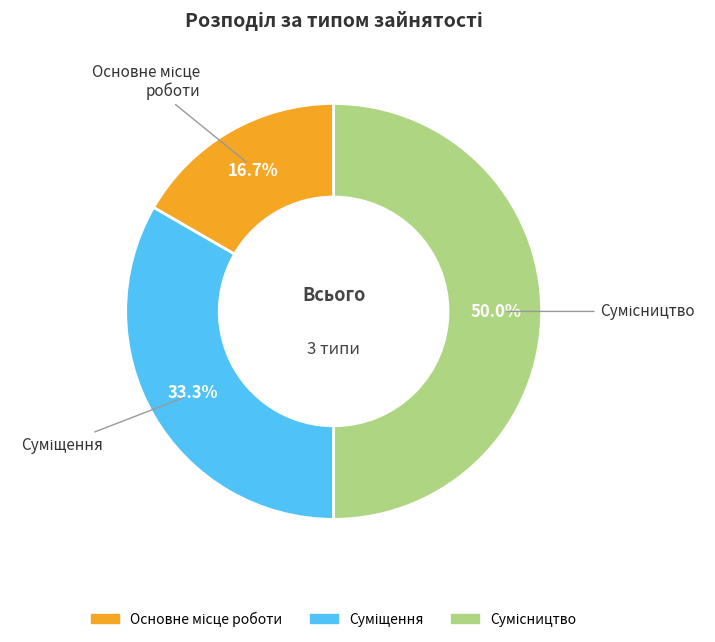

How many slices are in this pie chart?

3